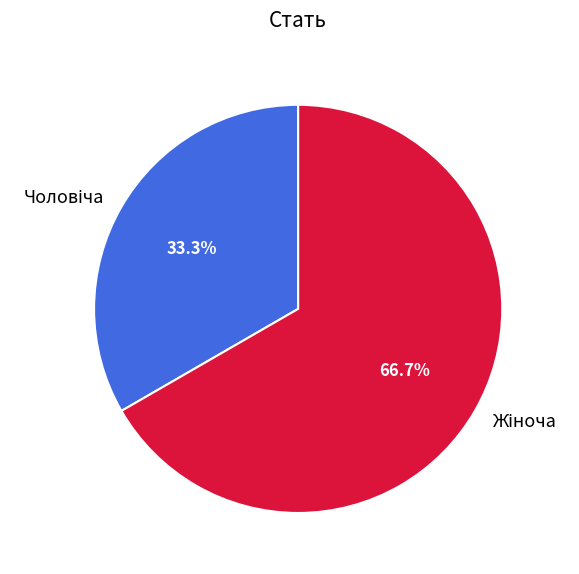

Is there a majority slice in this chart?

Yes